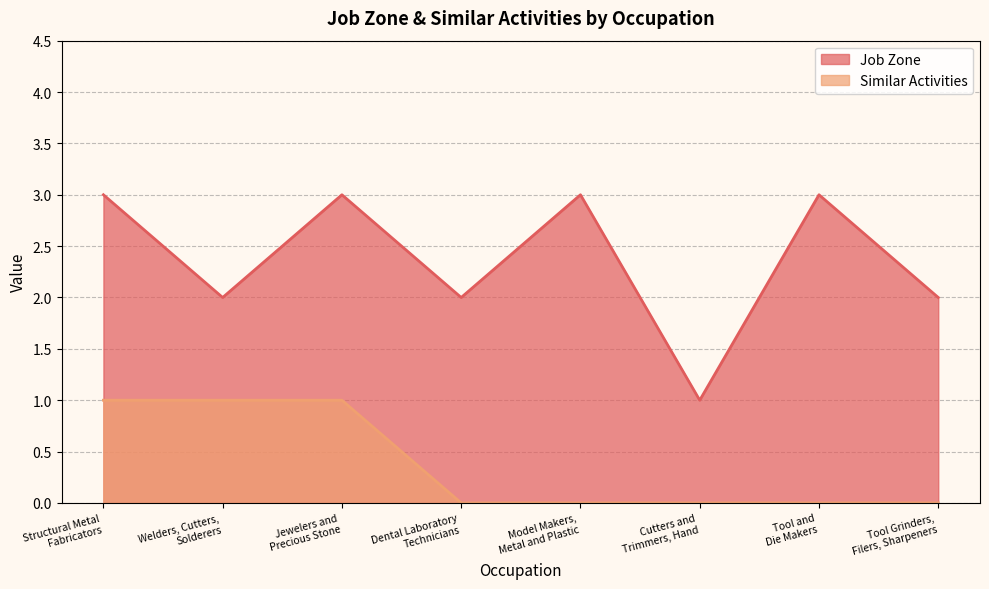

Where is Job Zone nearest to the value 2?

Welders, Cutters,
Solderers